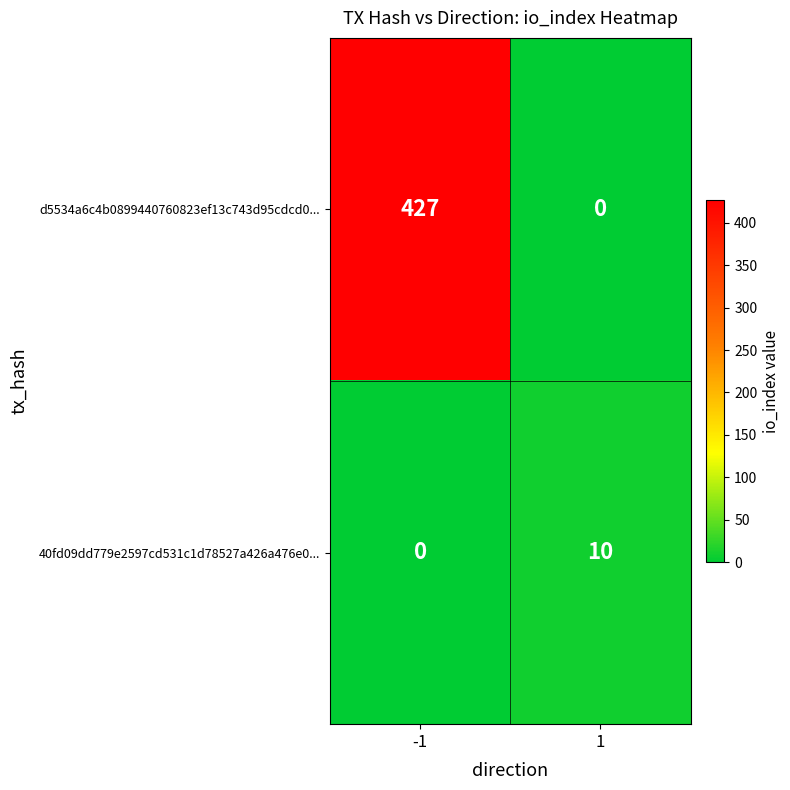

List the labels in order of 40fd09dd779e2597cd531c1d78527a426a476e0... value, largest first.

1, -1